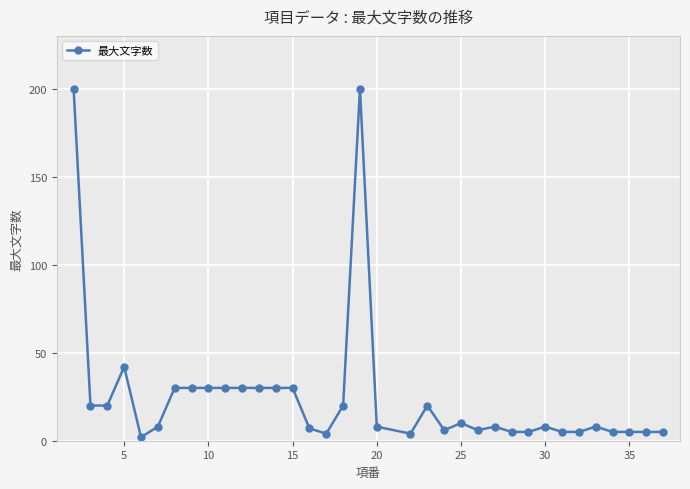

True or false: there are more than 2 points higher than both neighbors.

True